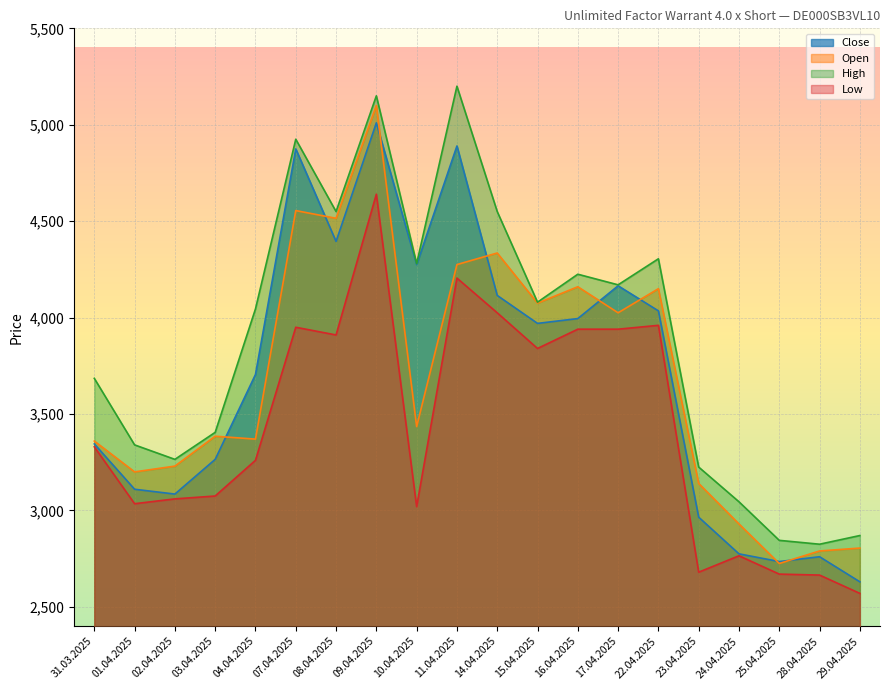

Reading left to right, transcribe all the data shown in this chart.

Close: 31.03.2025=3345	01.04.2025=3110	02.04.2025=3085	03.04.2025=3265	04.04.2025=3705	07.04.2025=4875	08.04.2025=4395	09.04.2025=5010	10.04.2025=4275	11.04.2025=4890	14.04.2025=4115	15.04.2025=3970	16.04.2025=3995	17.04.2025=4165	22.04.2025=4035	23.04.2025=2965	24.04.2025=2775	25.04.2025=2735	28.04.2025=2760	29.04.2025=2630
Open: 31.03.2025=3360	01.04.2025=3200	02.04.2025=3230	03.04.2025=3385	04.04.2025=3370	07.04.2025=4555	08.04.2025=4515	09.04.2025=5100	10.04.2025=3435	11.04.2025=4275	14.04.2025=4335	15.04.2025=4075	16.04.2025=4160	17.04.2025=4025	22.04.2025=4150	23.04.2025=3140	24.04.2025=2930	25.04.2025=2725	28.04.2025=2790	29.04.2025=2805
High: 31.03.2025=3685	01.04.2025=3340	02.04.2025=3265	03.04.2025=3405	04.04.2025=4045	07.04.2025=4925	08.04.2025=4550	09.04.2025=5150	10.04.2025=4280	11.04.2025=5200	14.04.2025=4550	15.04.2025=4080	16.04.2025=4225	17.04.2025=4170	22.04.2025=4305	23.04.2025=3225	24.04.2025=3045	25.04.2025=2845	28.04.2025=2825	29.04.2025=2870
Low: 31.03.2025=3330	01.04.2025=3035	02.04.2025=3060	03.04.2025=3075	04.04.2025=3260	07.04.2025=3950	08.04.2025=3910	09.04.2025=4640	10.04.2025=3020	11.04.2025=4205	14.04.2025=4025	15.04.2025=3840	16.04.2025=3940	17.04.2025=3940	22.04.2025=3960	23.04.2025=2680	24.04.2025=2765	25.04.2025=2670	28.04.2025=2665	29.04.2025=2570